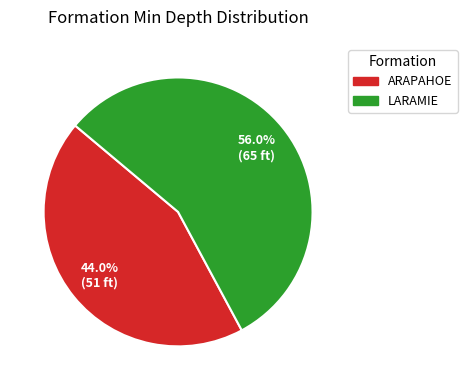

Does any single category account for the majority?

Yes